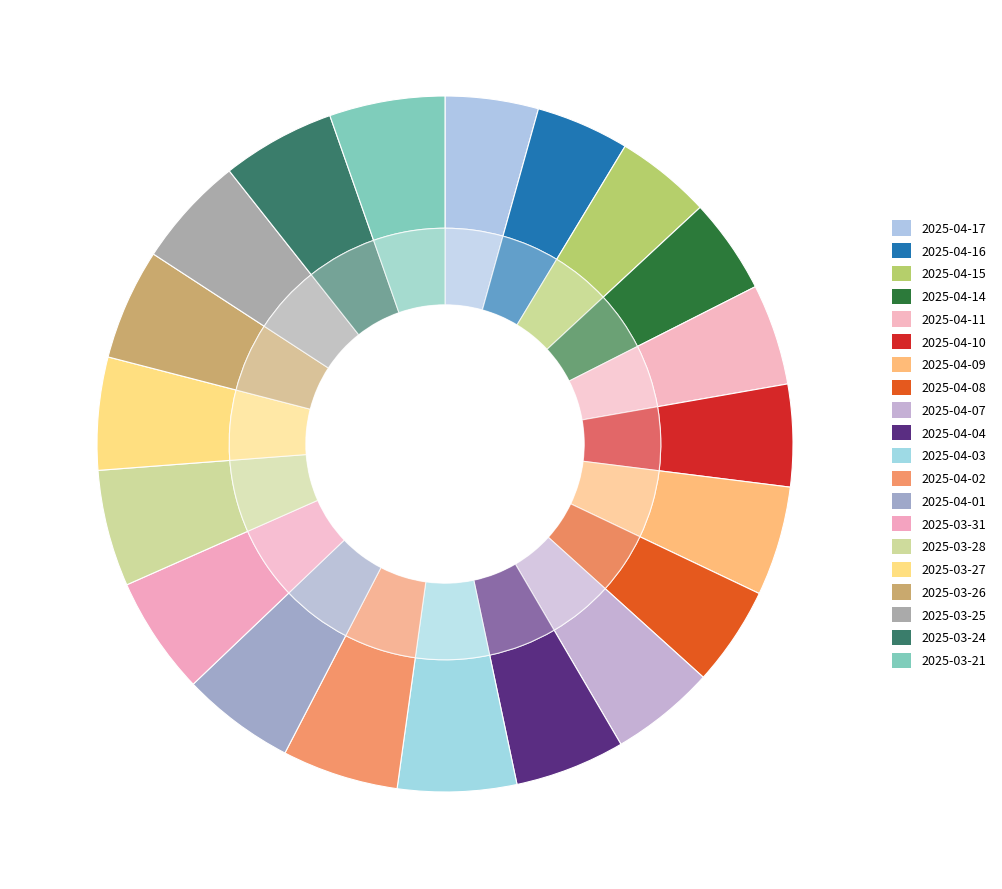

To the nearest percent, what percentage of the pie is 2025-03-26?

5%